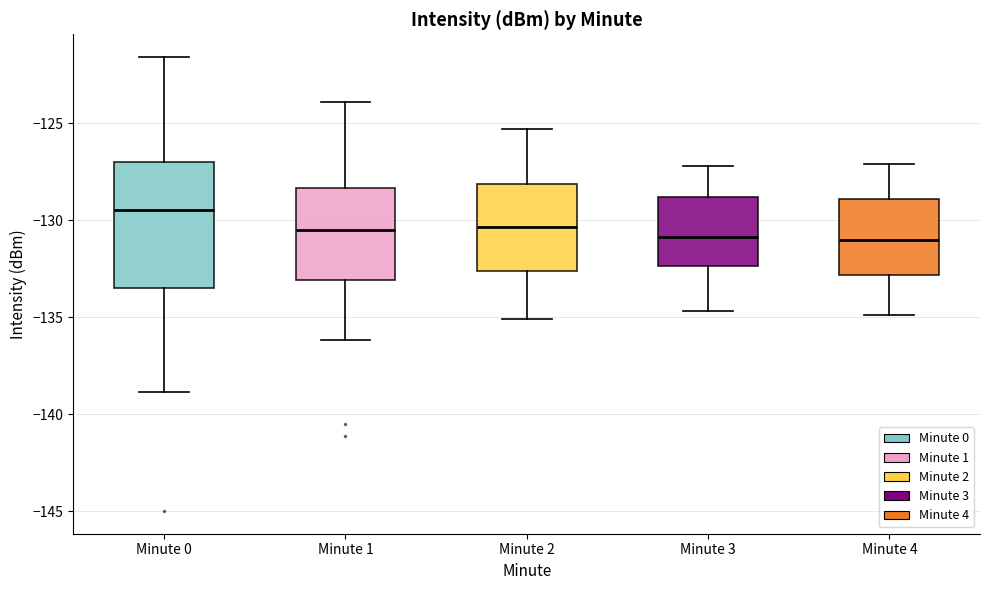

Reading left to right, transcribe this box plot: for each box, give where its median line is, the range the box spans, and where its two whiskers end, as read against the y-axis. The values are not printed on the chart, so give them approximately, as read against the axis.

Minute 0: median -129.5, box -133.5 to -127.0, whiskers -139.0 to -121.5
Minute 1: median -130.5, box -133.0 to -128.5, whiskers -136.0 to -124.0
Minute 2: median -130.5, box -132.5 to -128.0, whiskers -135.0 to -125.5
Minute 3: median -131.0, box -132.5 to -129.0, whiskers -134.5 to -127.0
Minute 4: median -131.0, box -133.0 to -129.0, whiskers -135.0 to -127.0